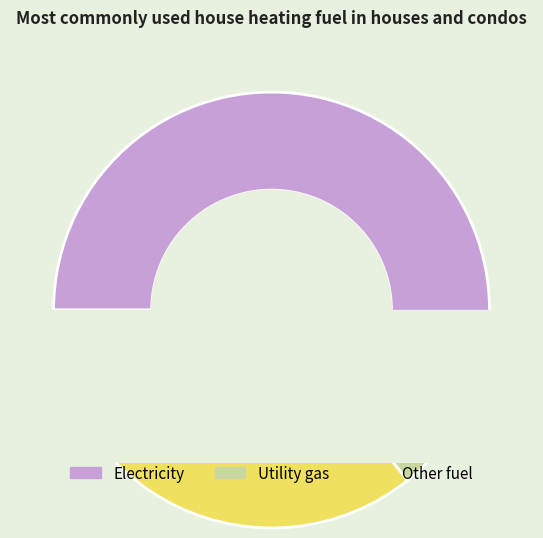

What portion of the pie excludes 8?

86.0%